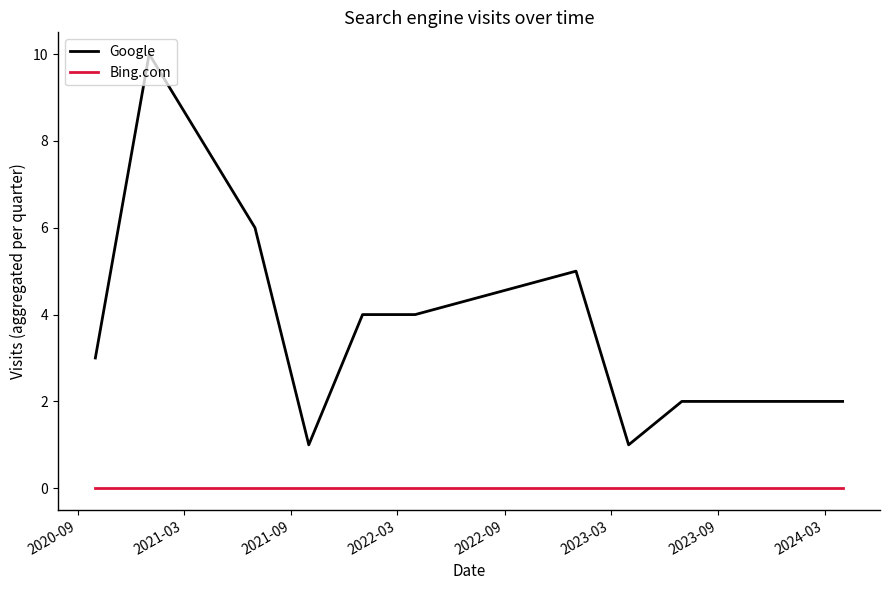

Which series has the largest range (max minus min)?

Google